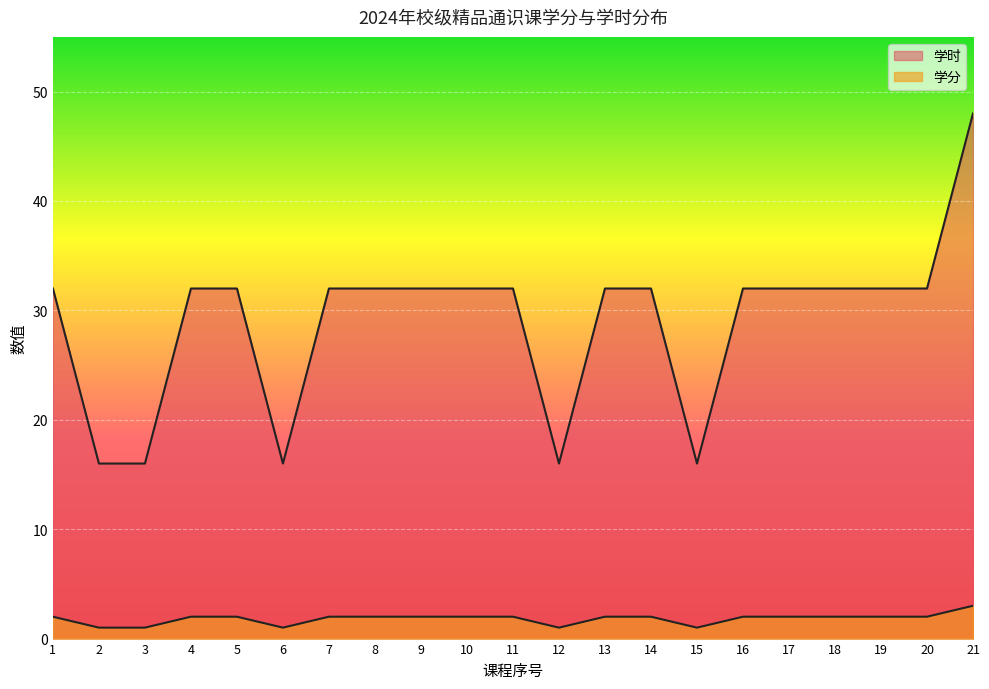

How many lines are shown in the chart?

2